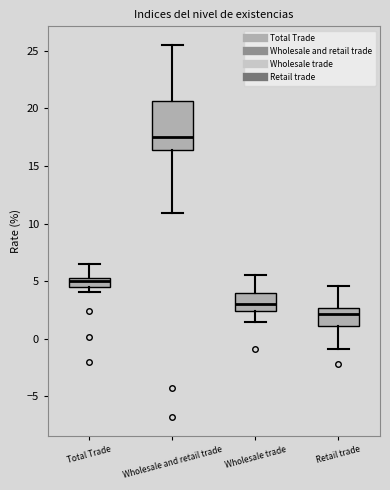

Which box has the lowest median line?

Retail trade